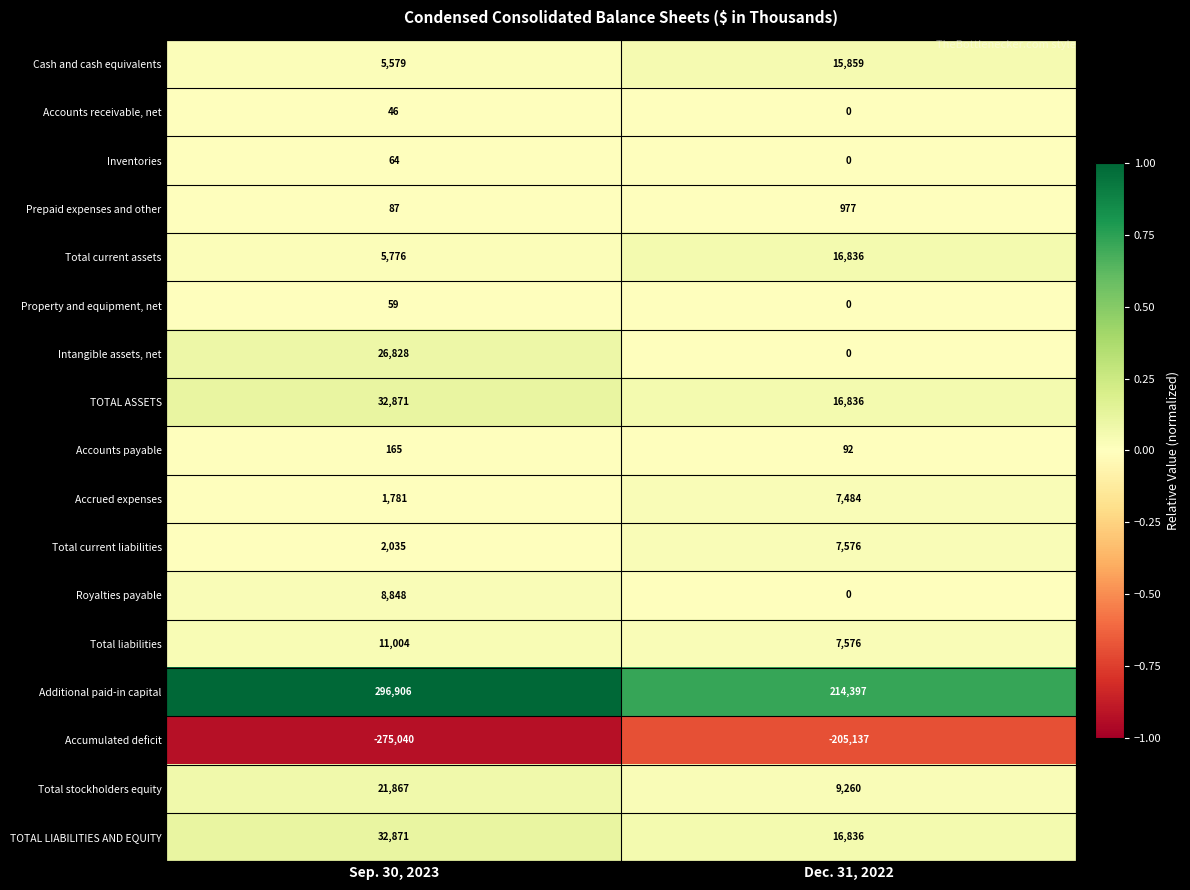

What value does the Total liabilities series have at Sep. 30, 2023, to the nearest 100?

11000